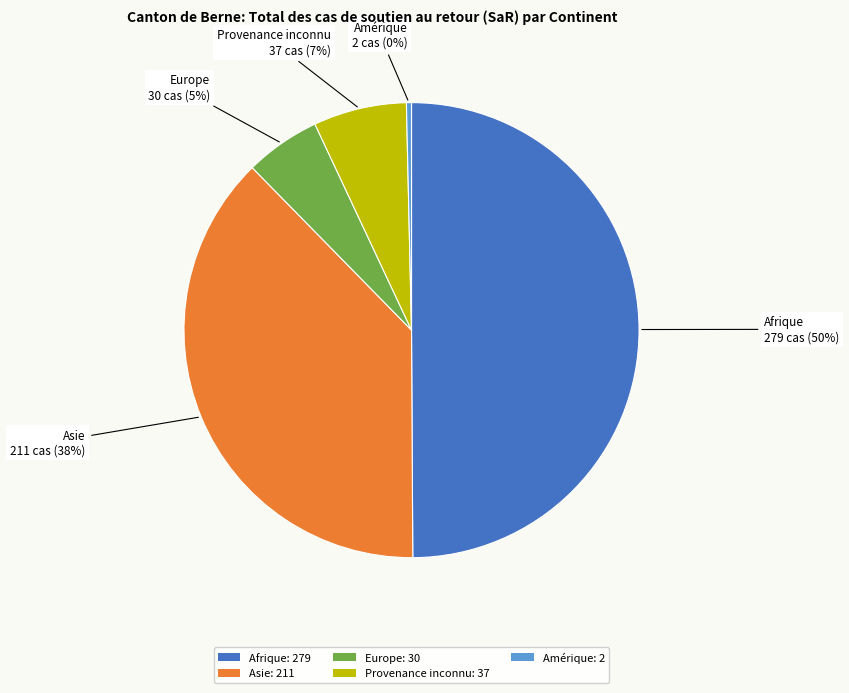

What is the smallest slice in the pie chart?

Amérique: 2